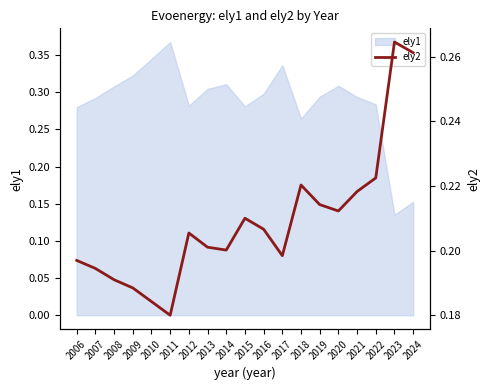

At which category does the chart reach its peak across all series?

2023